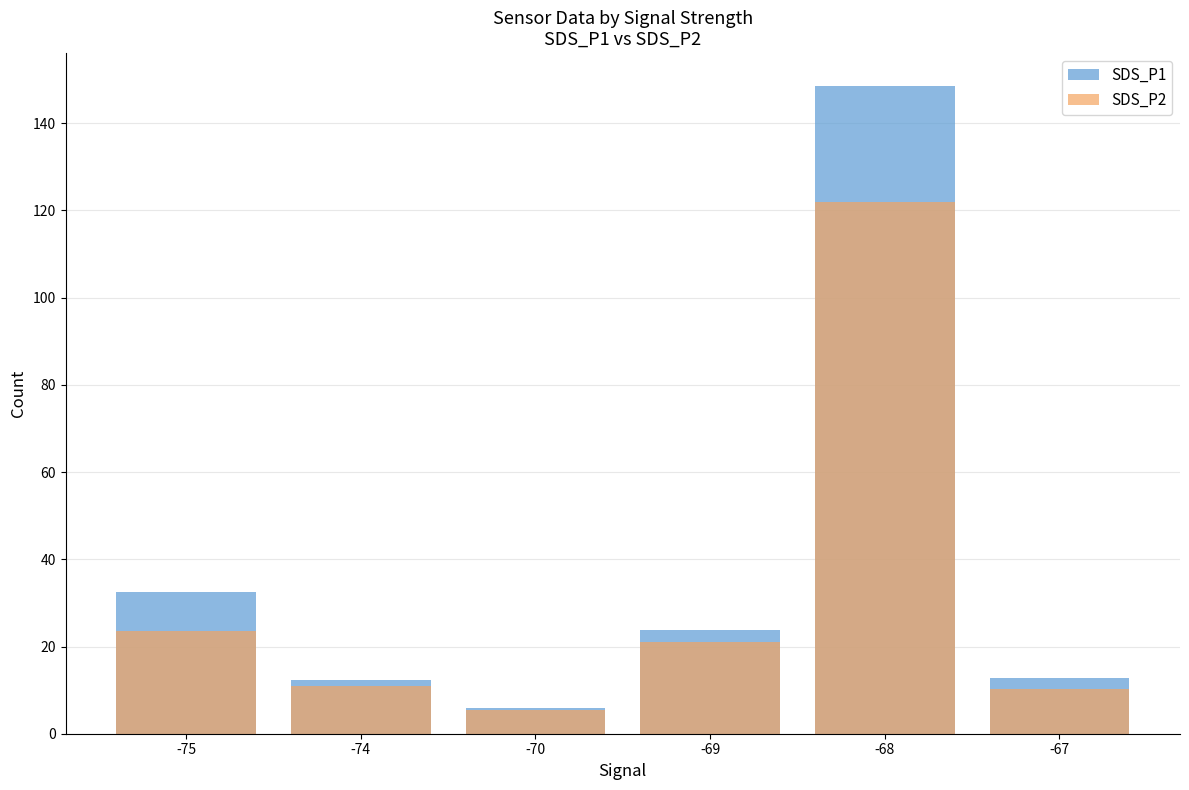

How many bars are there in each group?

2